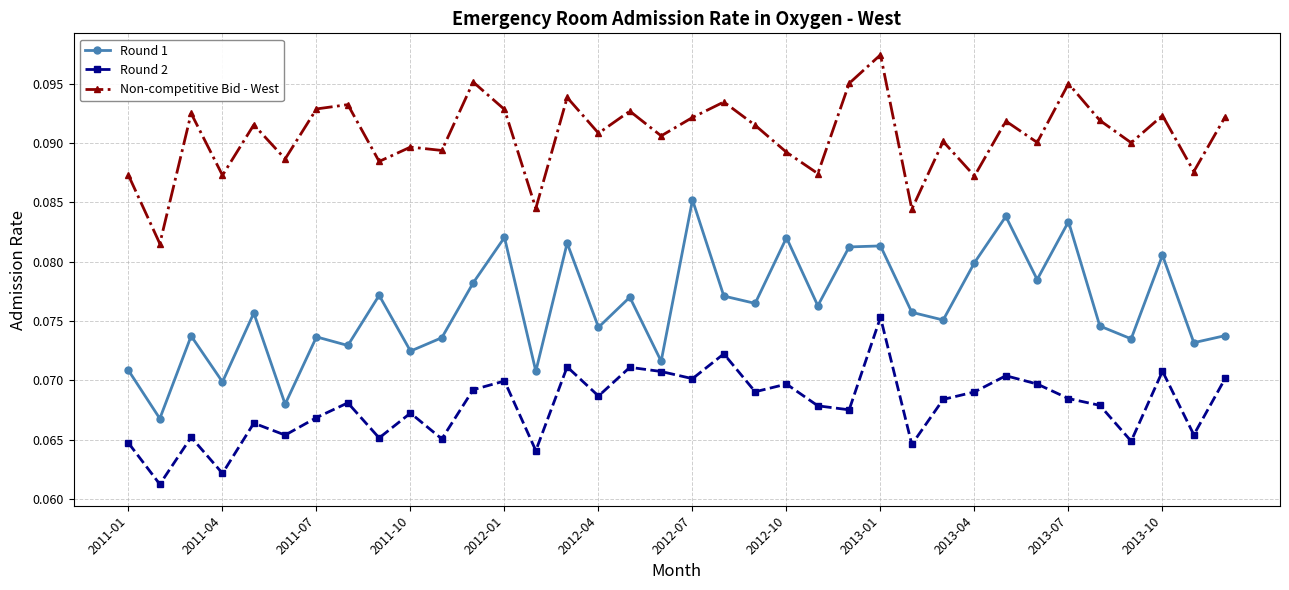

Does the chart display data point markers on the line(s)?

Yes